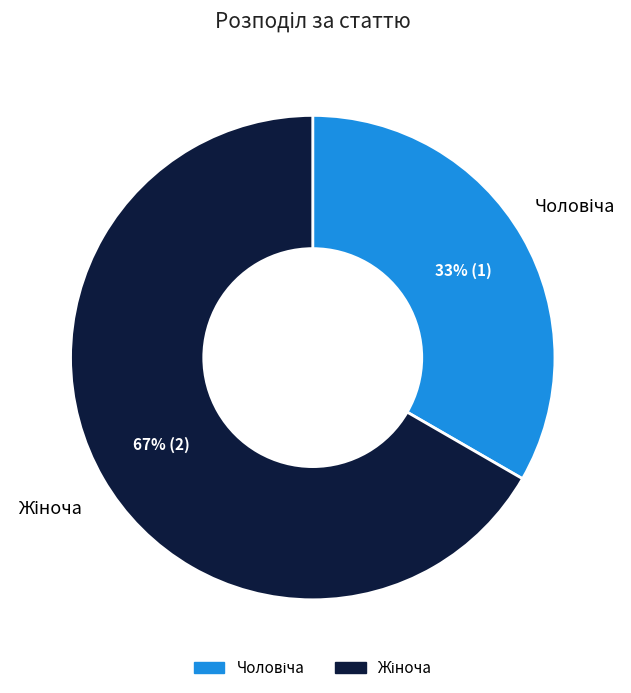

To the nearest percent, what is the average slice percentage?

50%